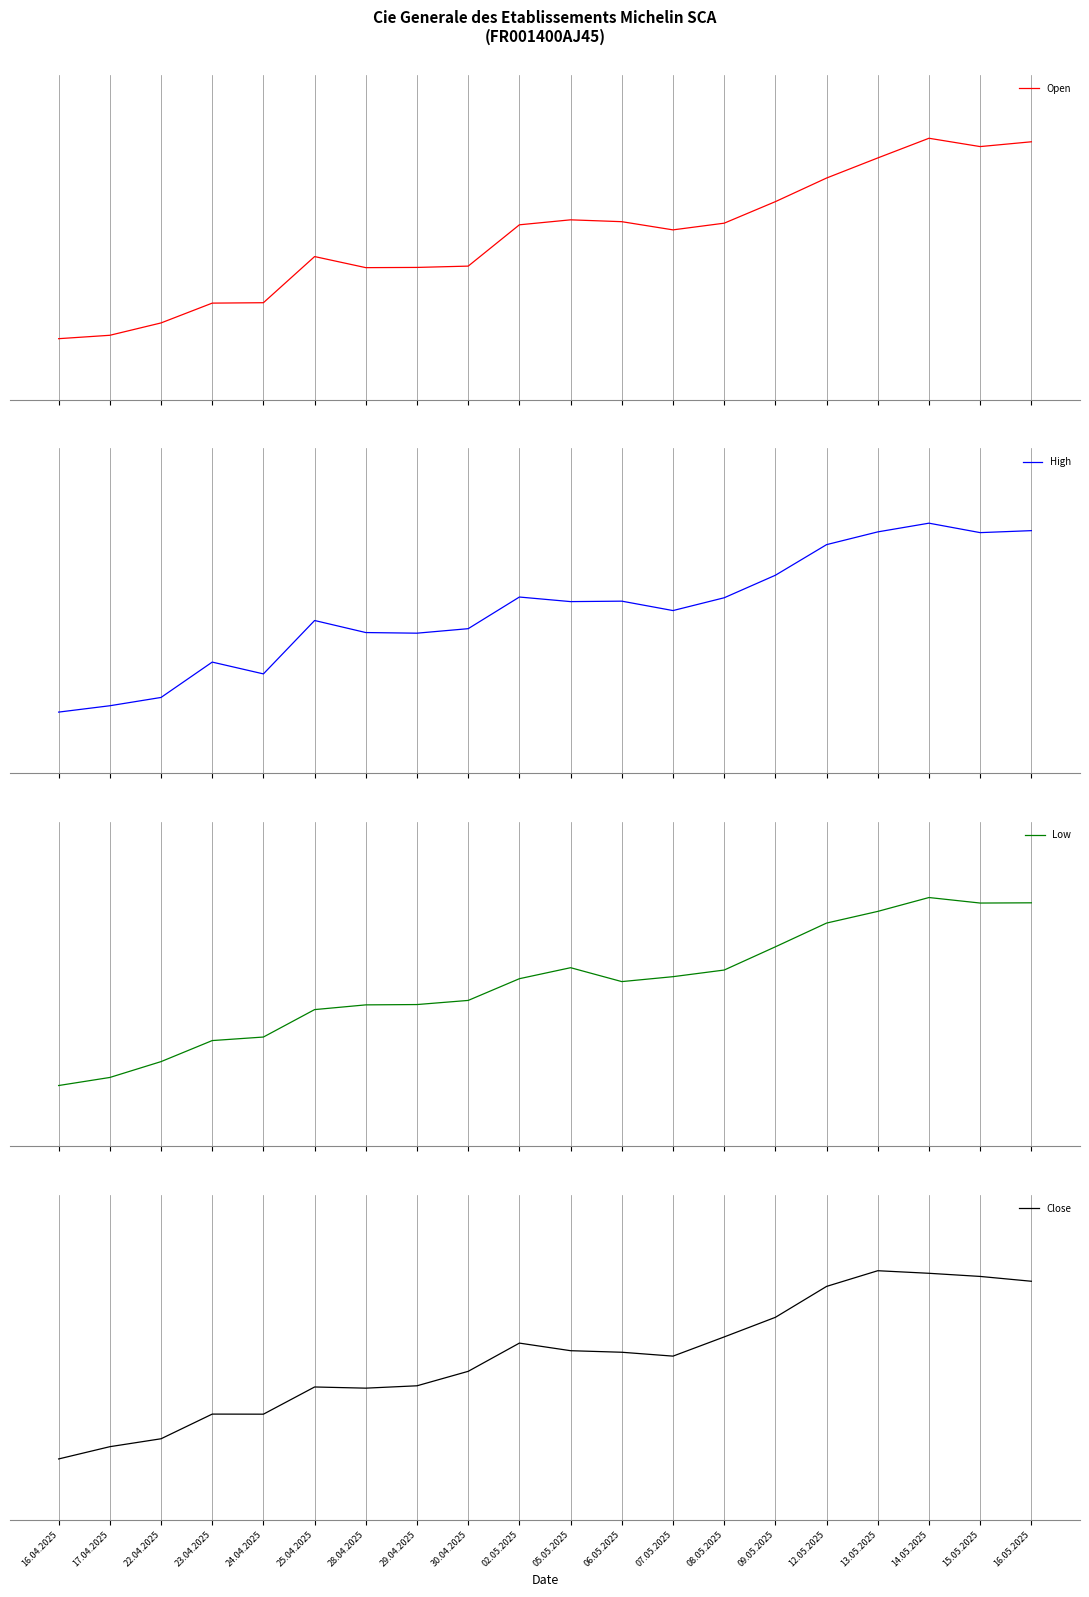

What position from the right is 17.04.2025?

19